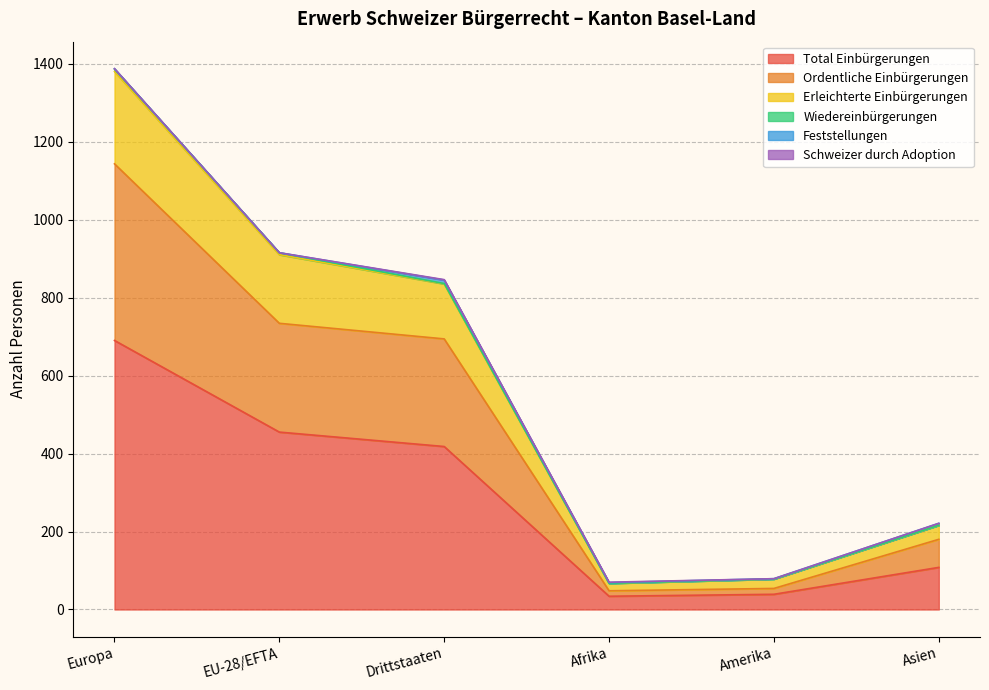

Which series has the widest spread of values?

Erleichterte Einbürgerungen